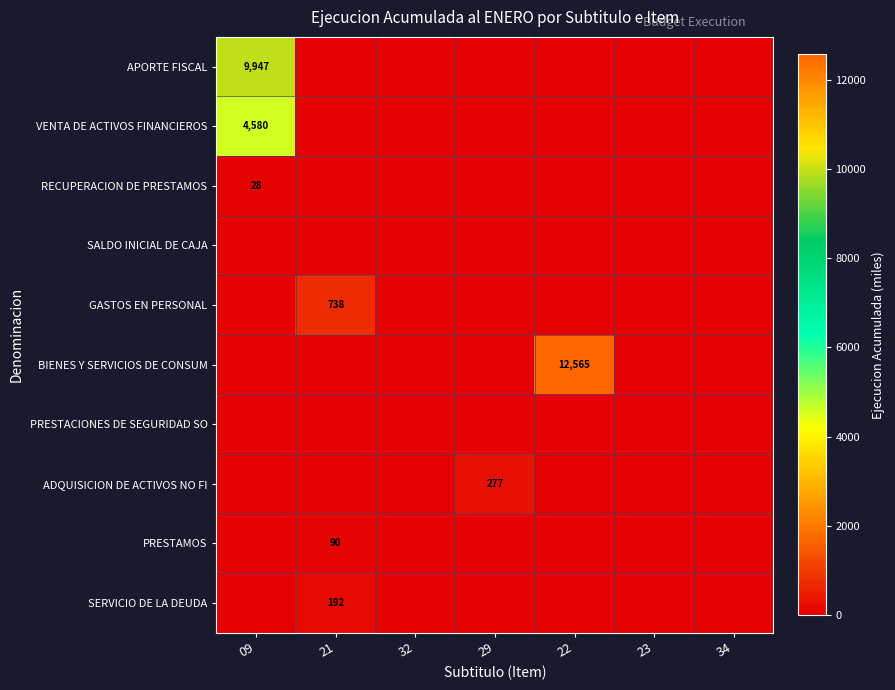

The APORTE FISCAL series shows 5177 at 09. True or false?

False